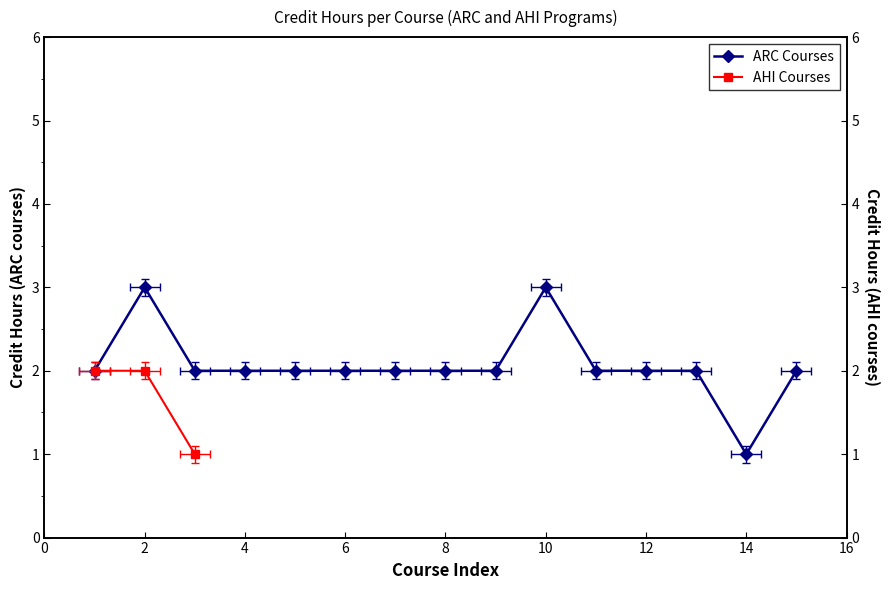

What is the difference between the values at 4 and 2?

1.0